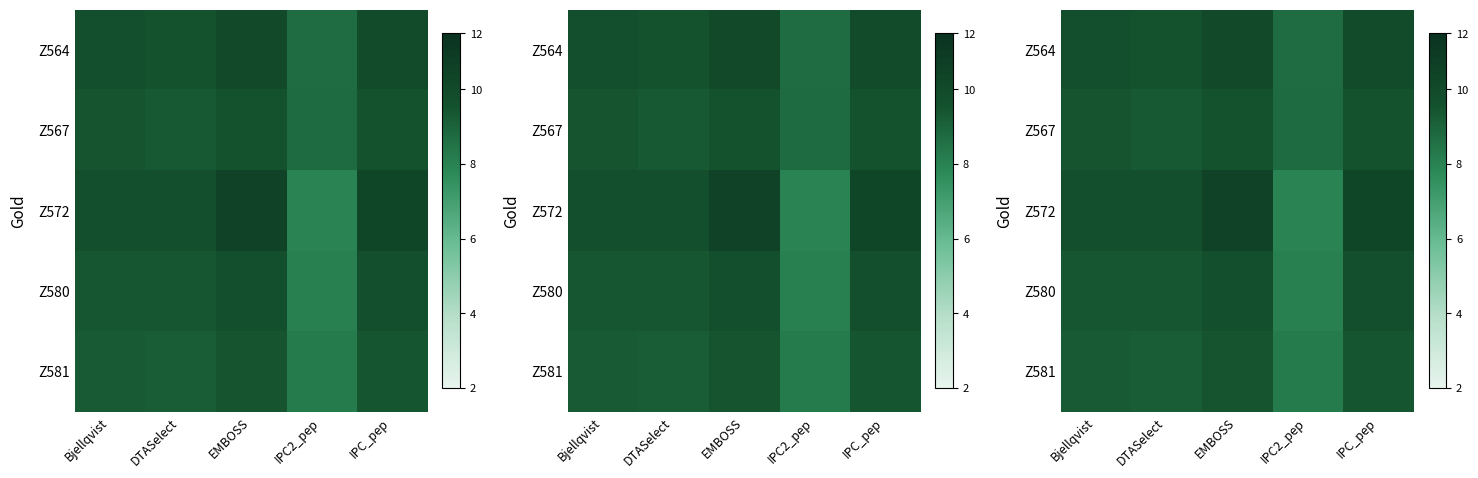

List the series in order of their peak value, highest first.

Z572, Z564, Z580, Z567, Z581